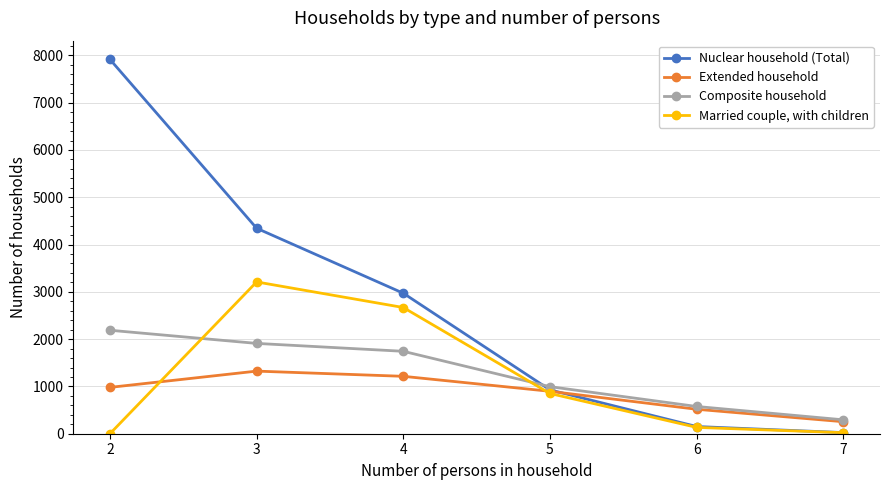

Where does the Nuclear household (Total) series first go above 2971?

2